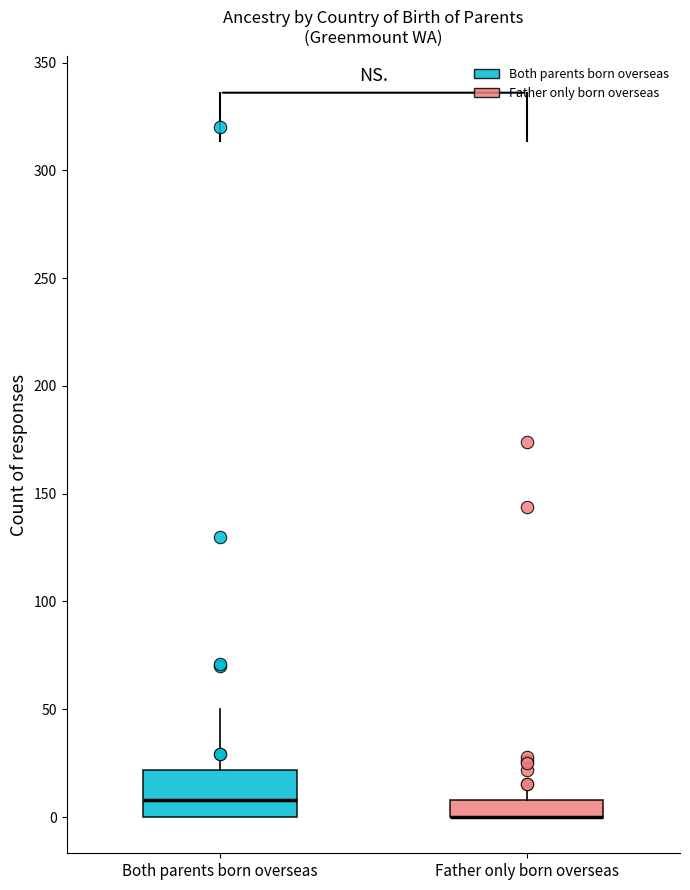

Where is the upper edge of the box for Both parents born overseas on the y-axis? The values are not printed on the chart, so give them approximately, as read against the axis.

20